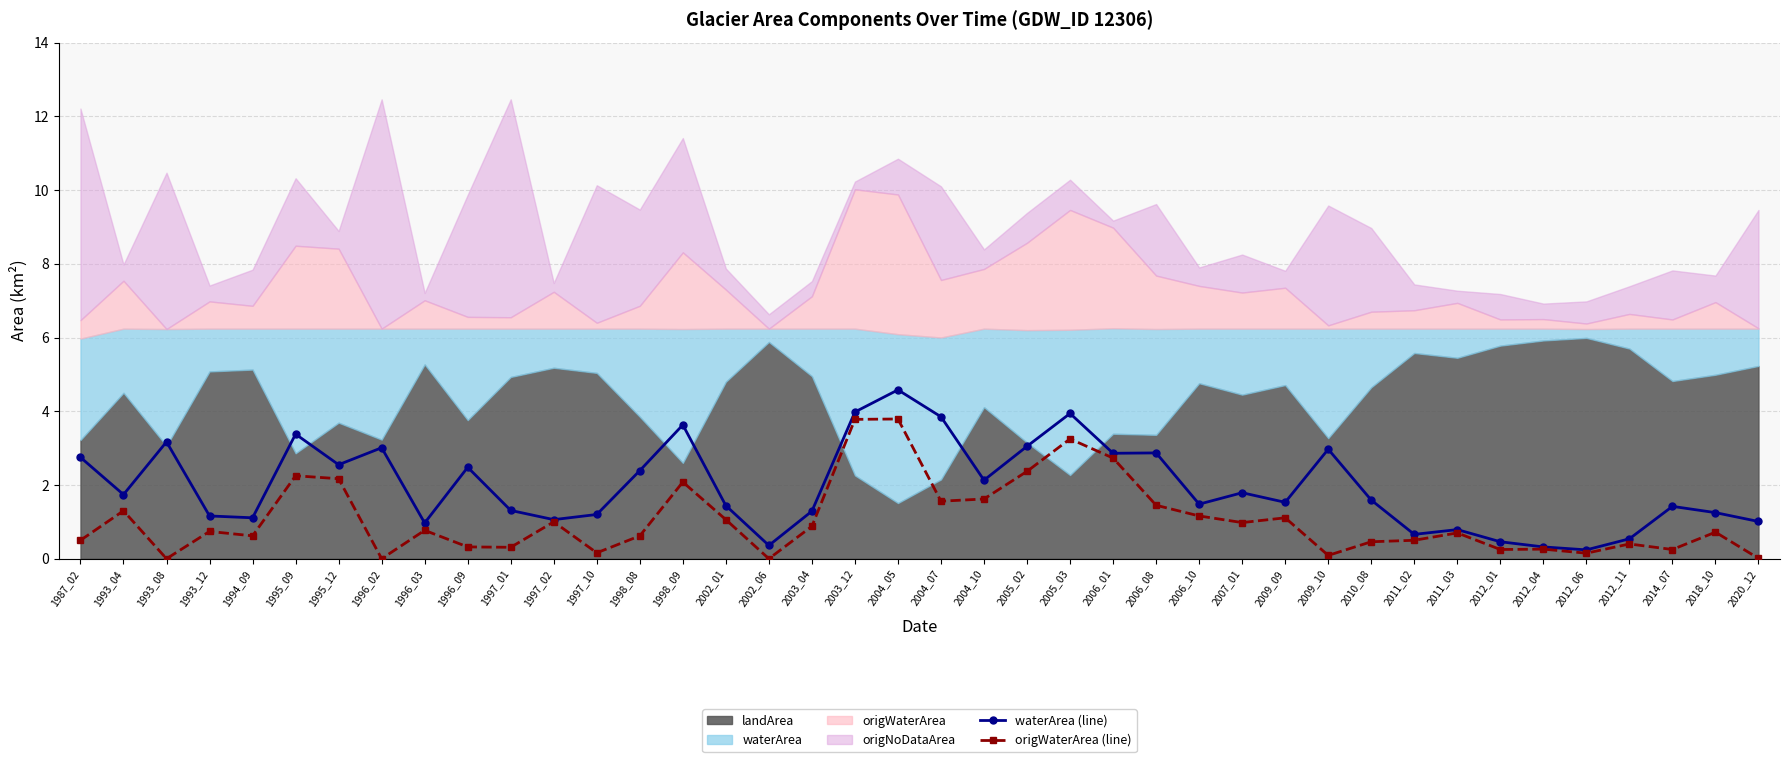

What is the difference between the highest and lowest values at 2006_08?

1.4